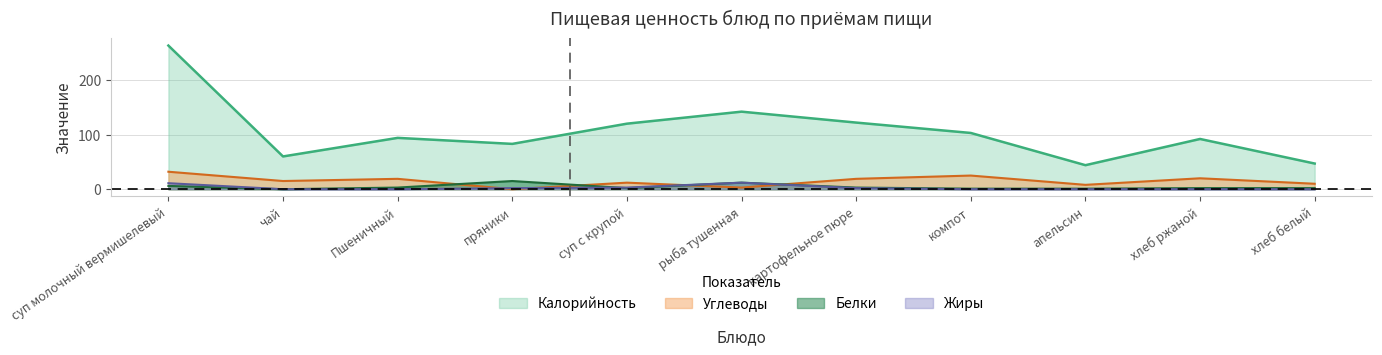

Reading left to right, extract all data points from this chart.

Калорийность: 263	60	94	83	120	142	122	103	44	92	47
Белки: 6	0	3	15	2	12	3	1	1	2	2
Жиры: 11	0	0	2	3	12	2	0	0	0	0
Углеводы: 32	15	19	0	12	3	19	25	8	20	10